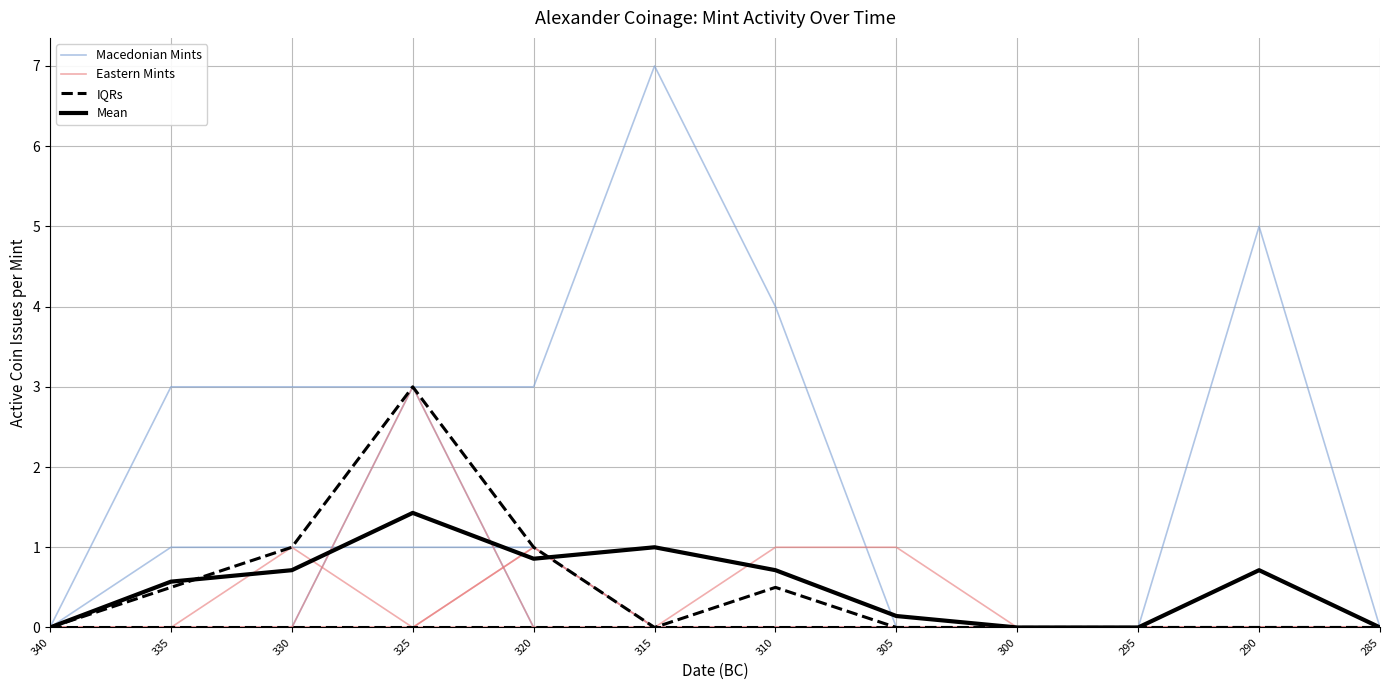

True or false: Mean has more than 2 interior local peaks.

True